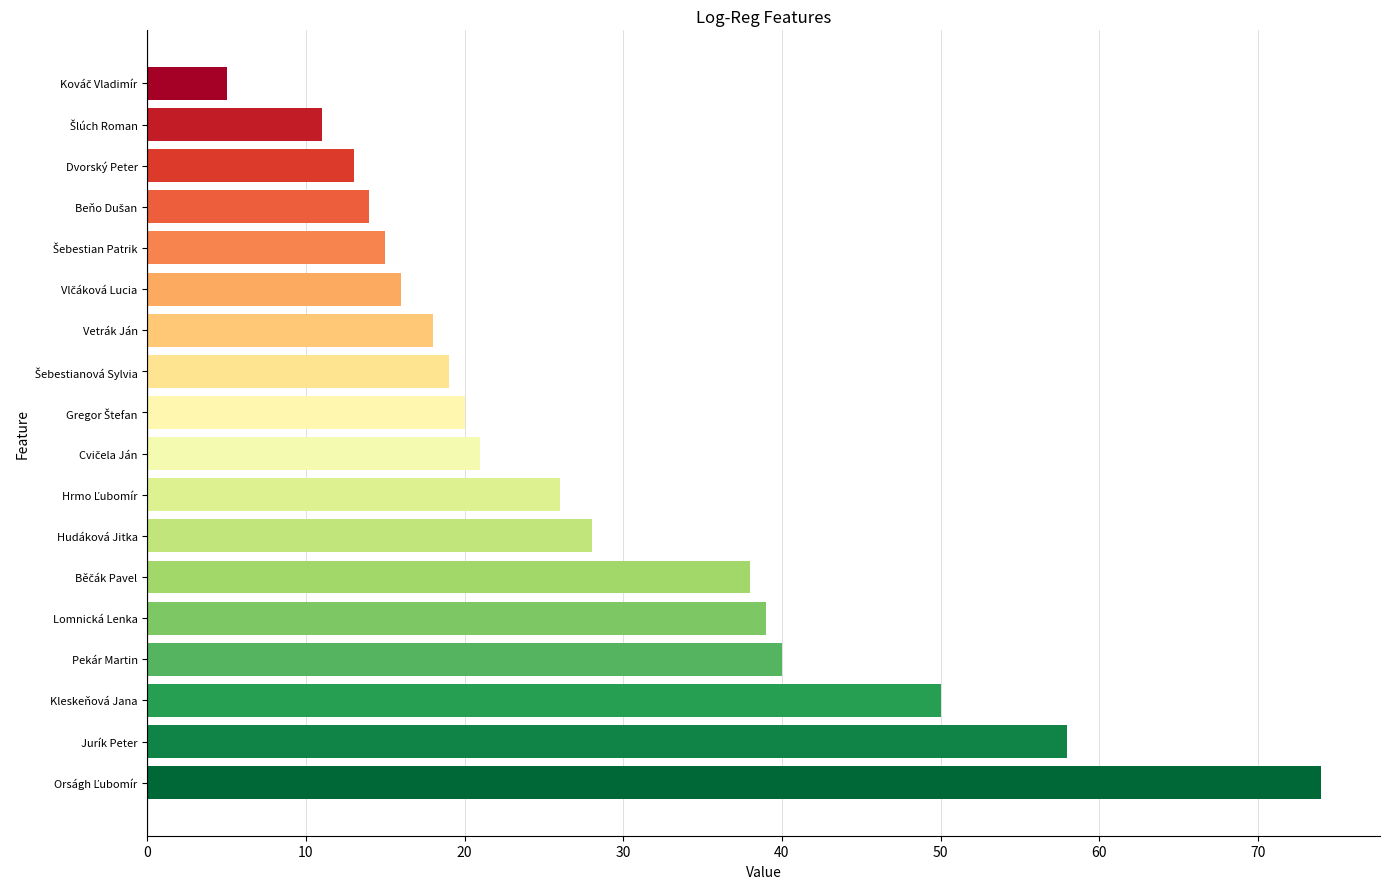

What is the sum of the values at Vetrák Ján and Jurík Peter?

76